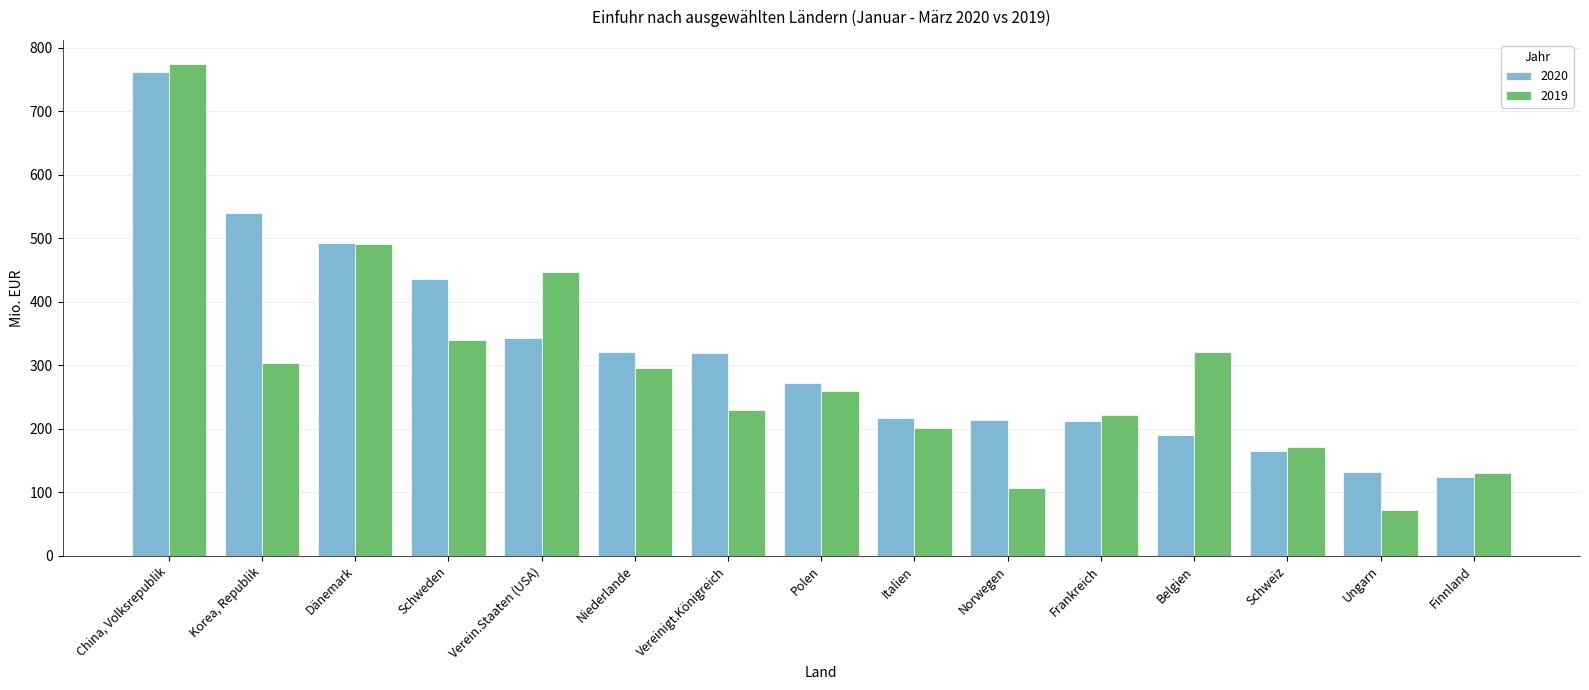

What position from the right is Italien?

7